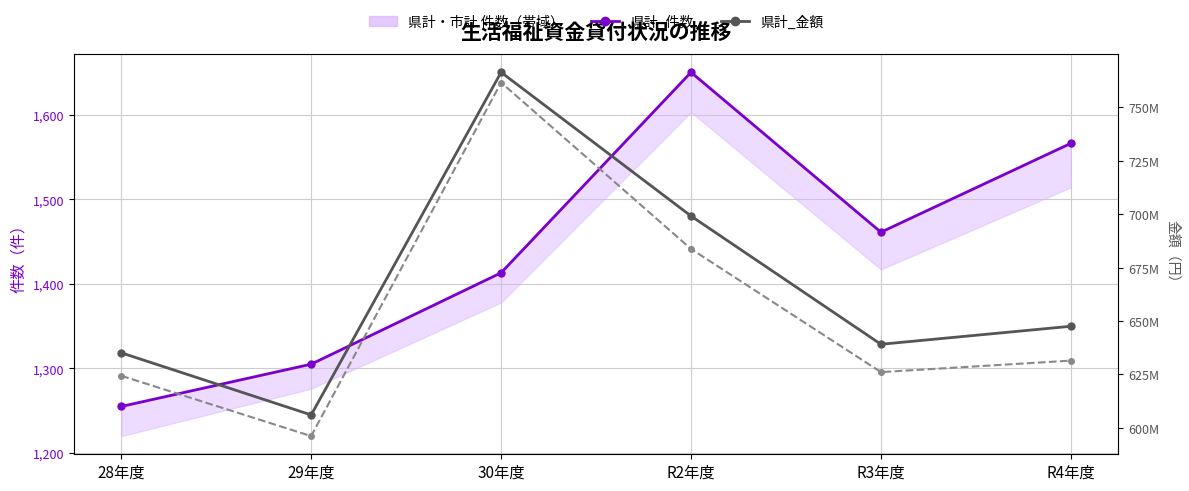

Where does the 県計_金額 series first go above 647541000?

30年度